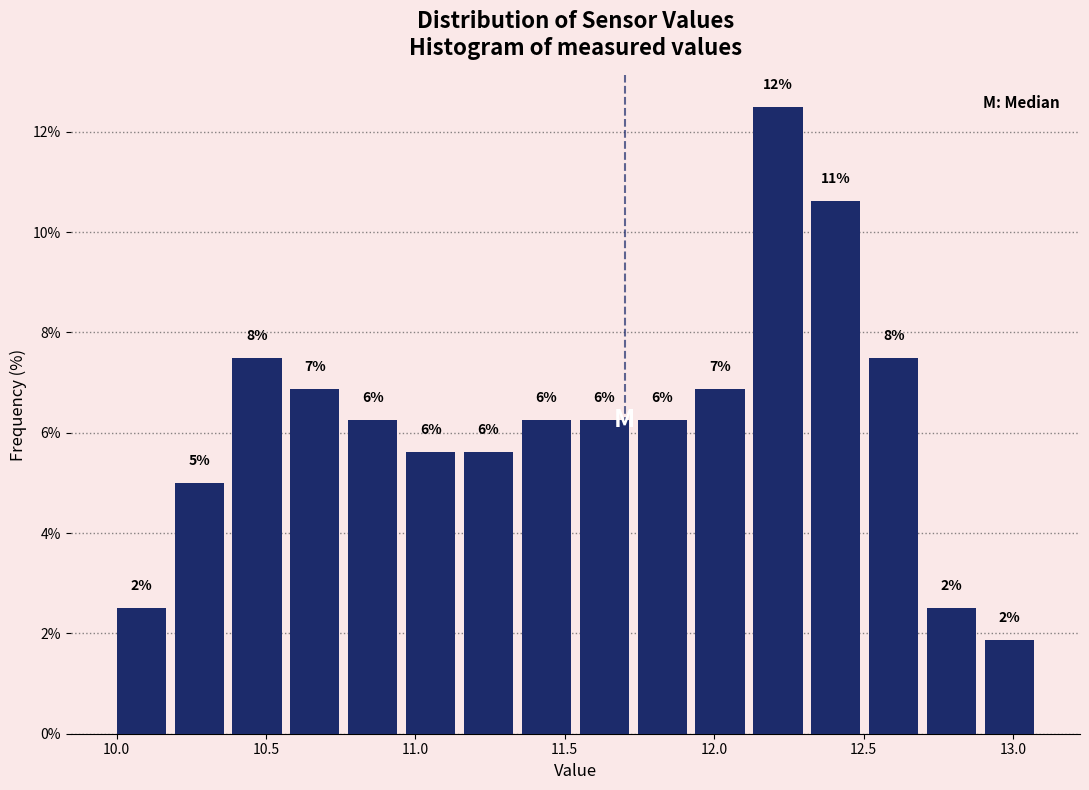

Read against the x-axis, roughly where is the centre of the tallest bar?

12.20